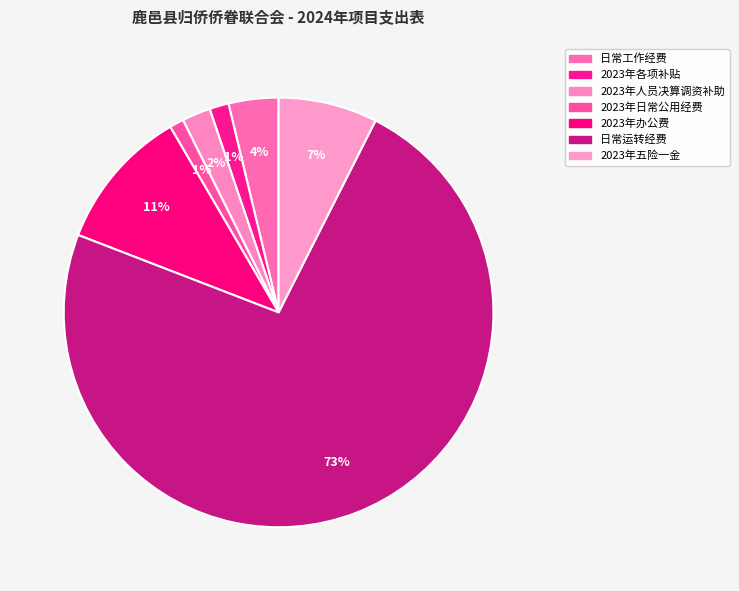

How many segments does this pie chart have?

7